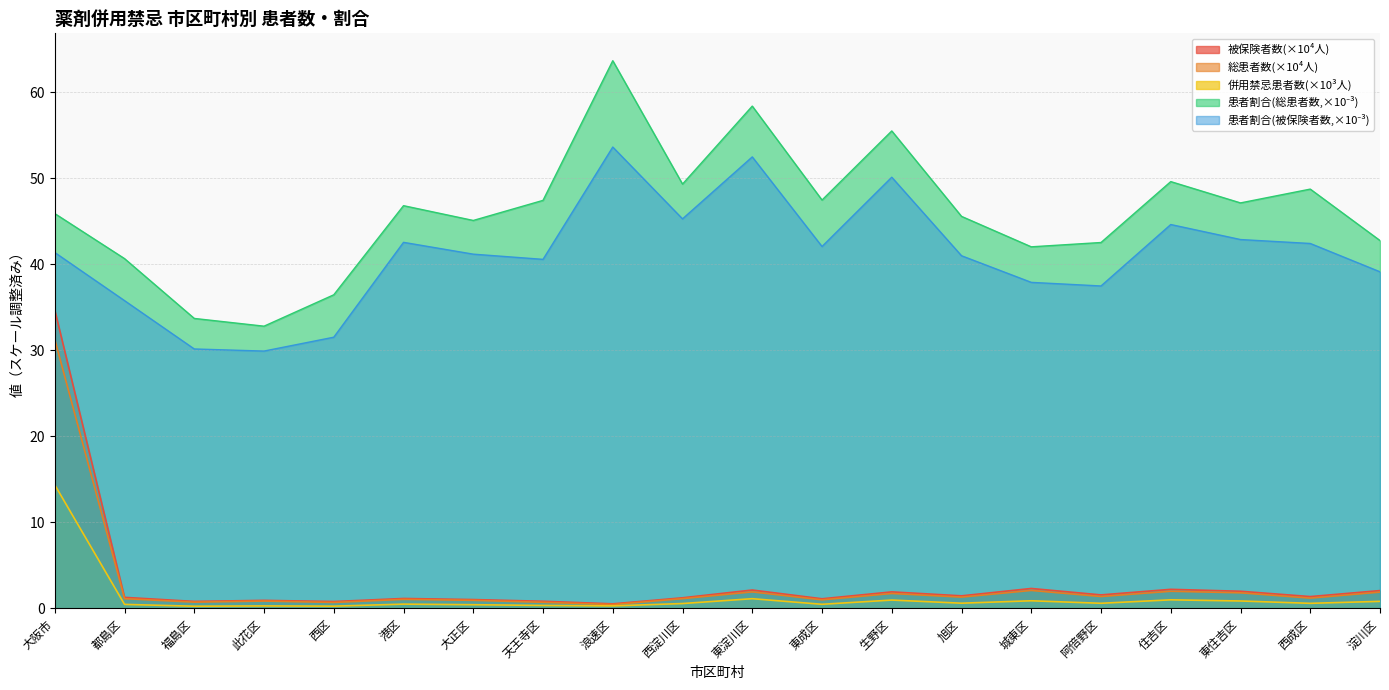

Reading left to right, extract all data points from this chart.

総患者数(人): 大阪市=31.3	都島区=1.1	福島区=0.7	此花区=0.8	西区=0.7	港区=1.0	大正区=0.9	天王寺区=0.7	浪速区=0.4	西淀川区=1.1	東淀川区=1.9	東成区=1.0	生野区=1.7	旭区=1.3	城東区=2.1	阿倍野区=1.4	住吉区=2.0	東住吉区=1.8	西成区=1.2	淀川区=1.9
被保険者数(人): 大阪市=34.7	都島区=1.3	福島区=0.8	此花区=0.9	西区=0.8	港区=1.1	大正区=1.0	天王寺区=0.8	浪速区=0.5	西淀川区=1.2	東淀川区=2.1	東成区=1.1	生野区=1.9	旭区=1.4	城東区=2.3	阿倍野区=1.6	住吉区=2.2	東住吉区=2.0	西成区=1.4	淀川区=2.1
併用禁忌患者数(人): 大阪市=14.4	都島区=0.5	福島区=0.2	此花区=0.3	西区=0.2	港区=0.5	大正区=0.4	天王寺区=0.3	浪速区=0.3	西淀川区=0.6	東淀川区=1.1	東成区=0.5	生野区=1.0	旭区=0.6	城東区=0.9	阿倍野区=0.6	住吉区=1.0	東住吉区=0.9	西成区=0.6	淀川区=0.8
患者割合(%)(総患者数): 大阪市=45.9	都島区=40.7	福島区=33.7	此花区=32.8	西区=36.5	港区=46.8	大正区=45.1	天王寺区=47.4	浪速区=63.7	西淀川区=49.3	東淀川区=58.4	東成区=47.5	生野区=55.5	旭区=45.6	城東区=42.0	阿倍野区=42.5	住吉区=49.6	東住吉区=47.1	西成区=48.8	淀川区=42.8
患者割合(%)(被保険者数): 大阪市=41.4	都島区=35.8	福島区=30.2	此花区=29.9	西区=31.5	港区=42.6	大正区=41.2	天王寺区=40.6	浪速区=53.6	西淀川区=45.3	東淀川区=52.5	東成区=42.1	生野区=50.1	旭区=41.0	城東区=37.9	阿倍野区=37.5	住吉区=44.6	東住吉区=42.9	西成区=42.4	淀川区=39.1